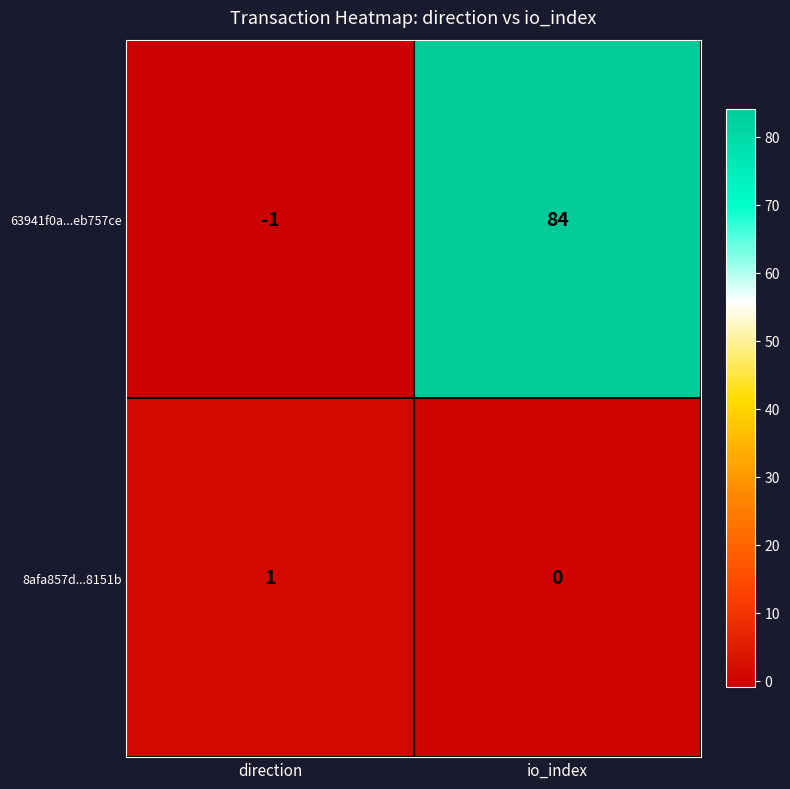

What is the spread (max minus min) of values at io_index?

84